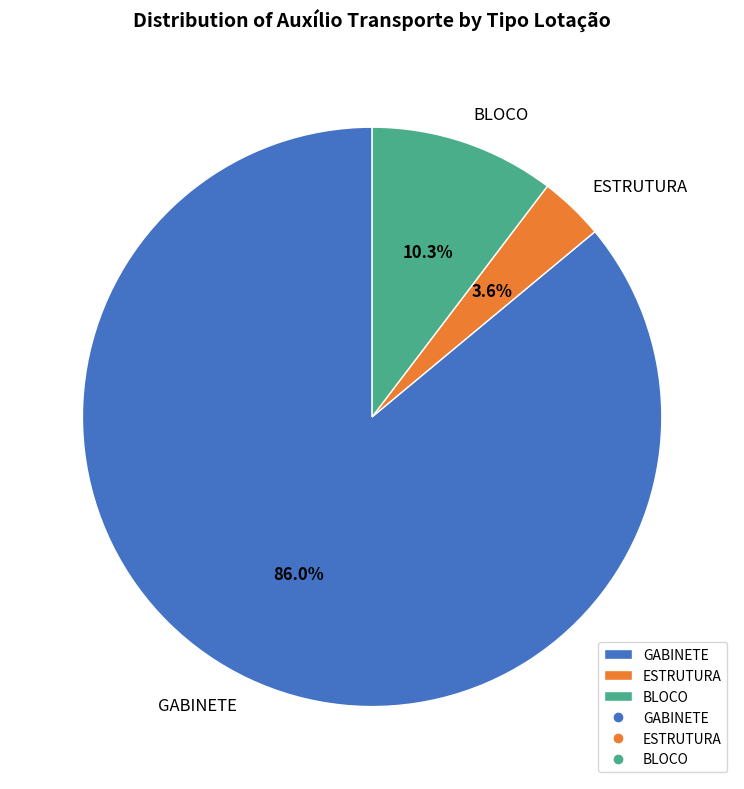

Is there a majority slice in this chart?

Yes